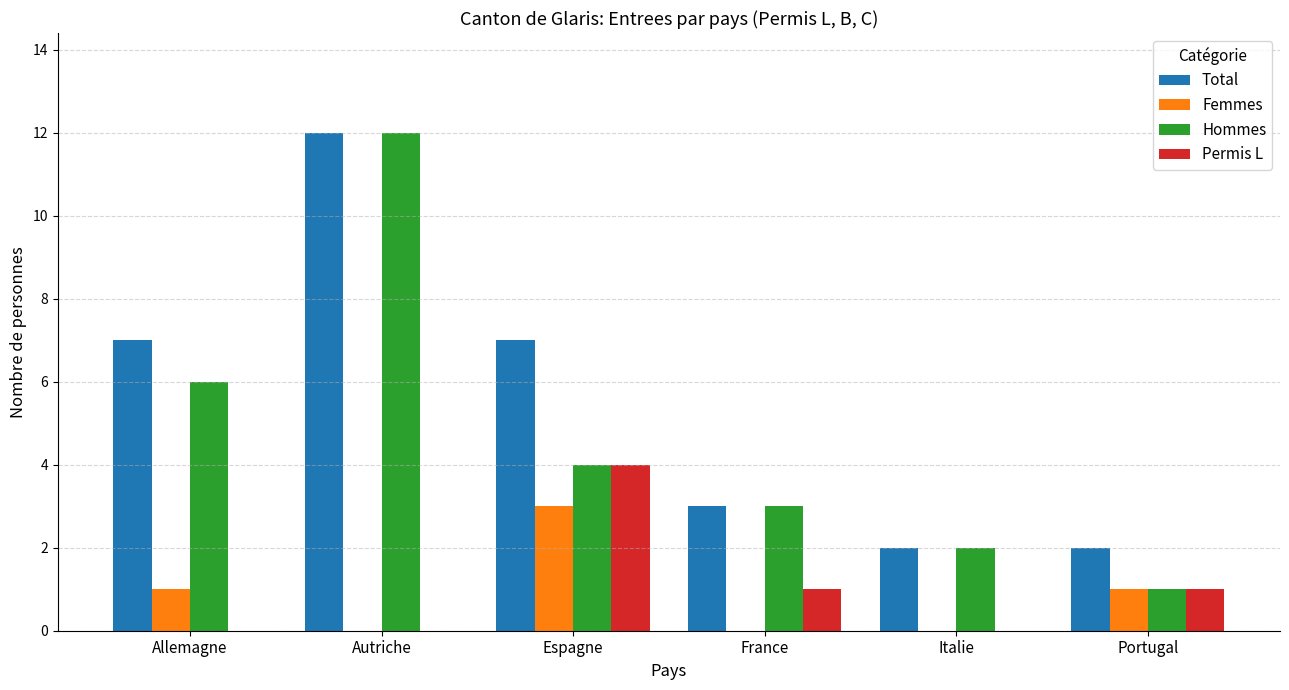

Which series changed the most between Allemagne and France?

Total